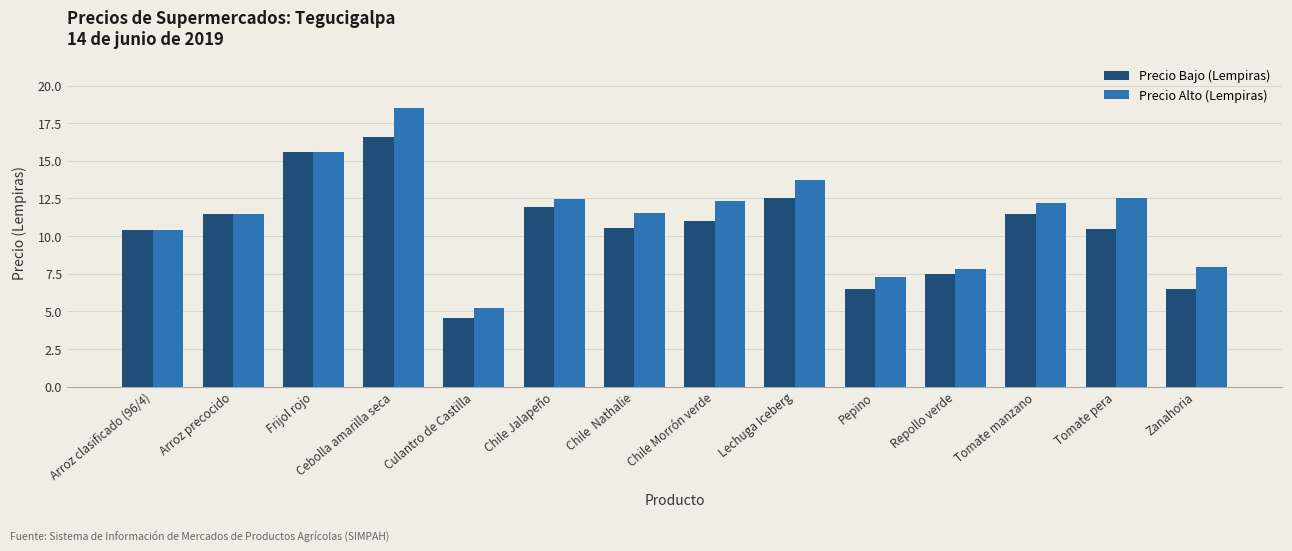

What is the label of the 6th bar from the left?

Chile Jalapeño